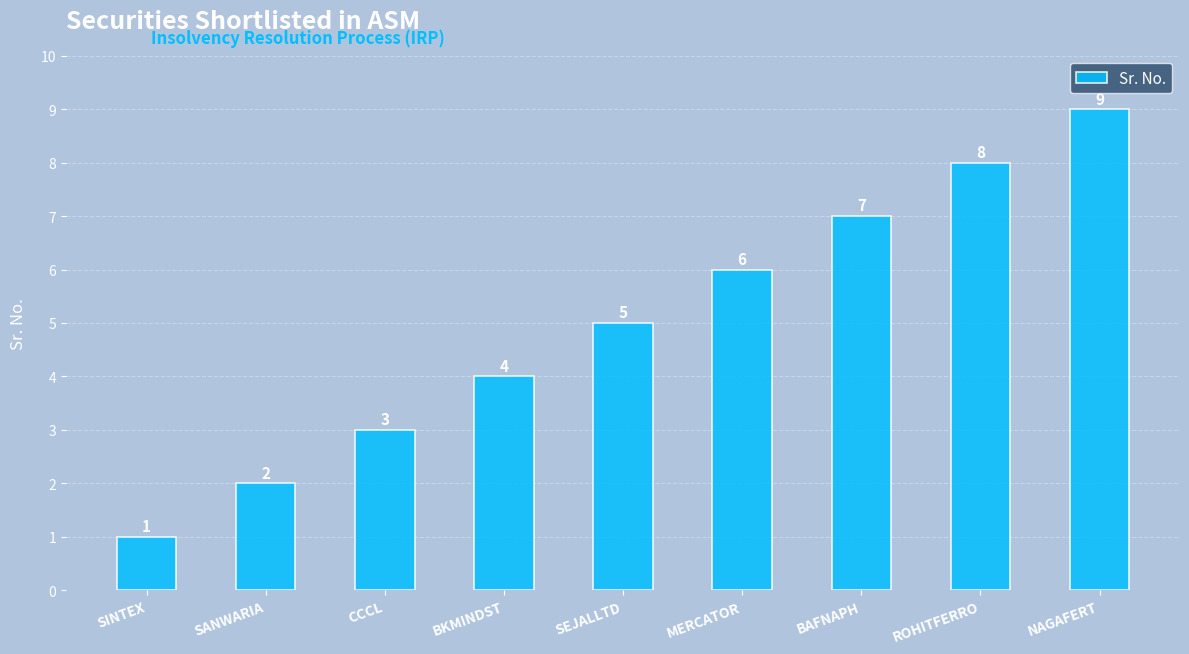

At which label is the value closest to 5?

SEJALLTD